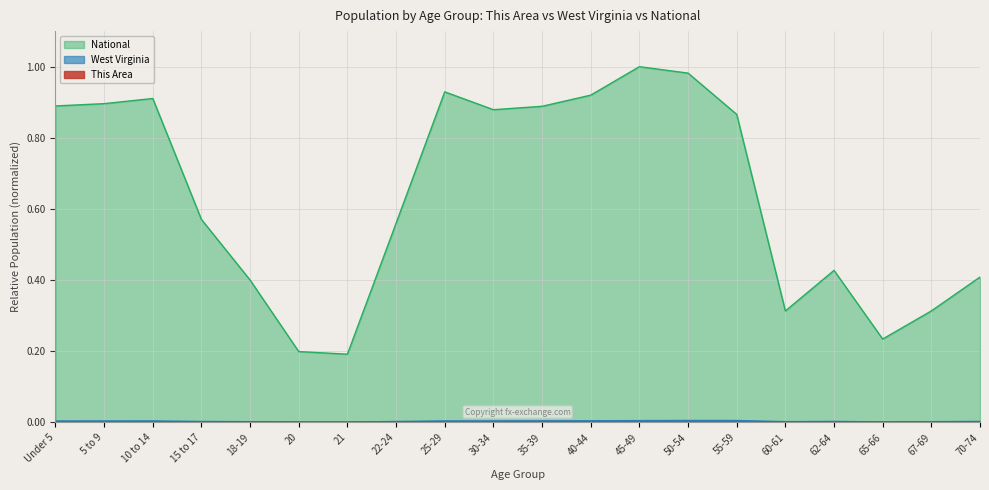

Count the number of categories in the chart.

20